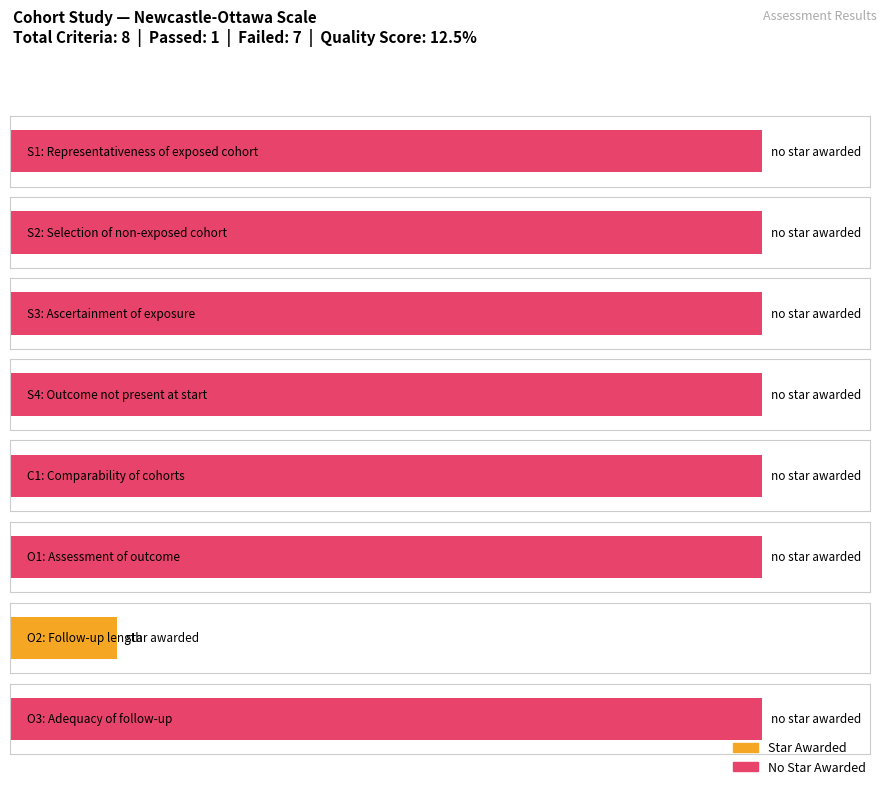

Reading left to right, extract all data points from this chart.

Criteria_Passed: 1	1	1	1	1	1	1	1
Criteria_Failed: 7	7	7	7	7	7	7	7
Total_Criteria: 8	8	8	8	8	8	8	8